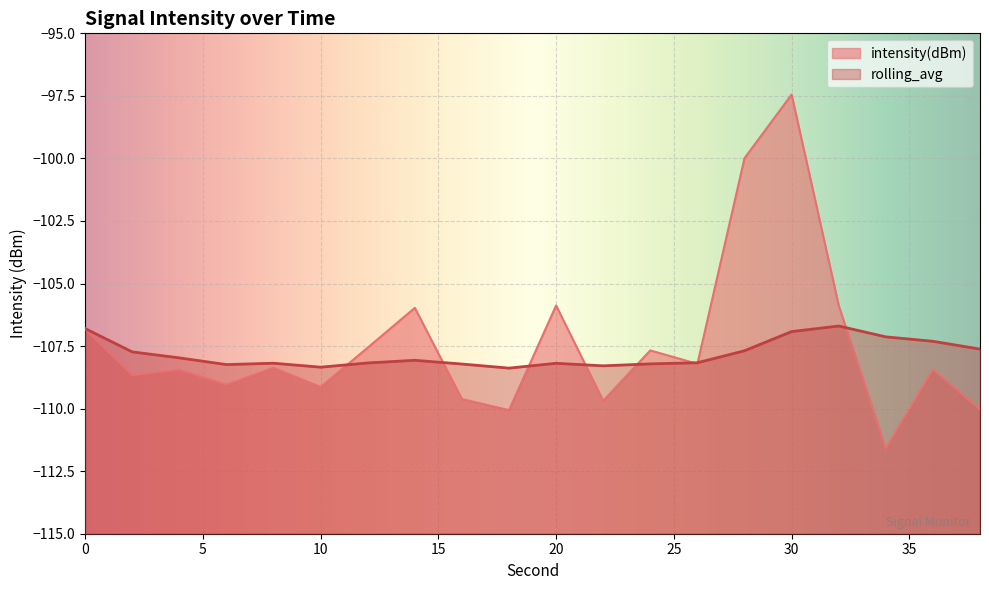

What is the total value across all series at 36?

-215.7